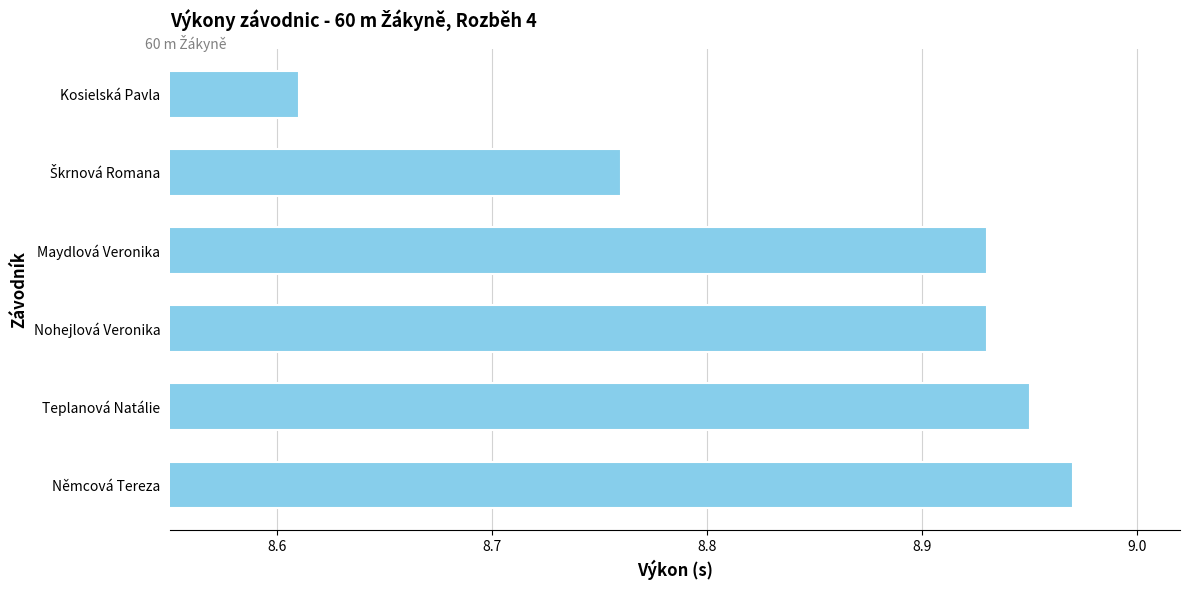

What is the difference between the maximum and minimum values?

0.4